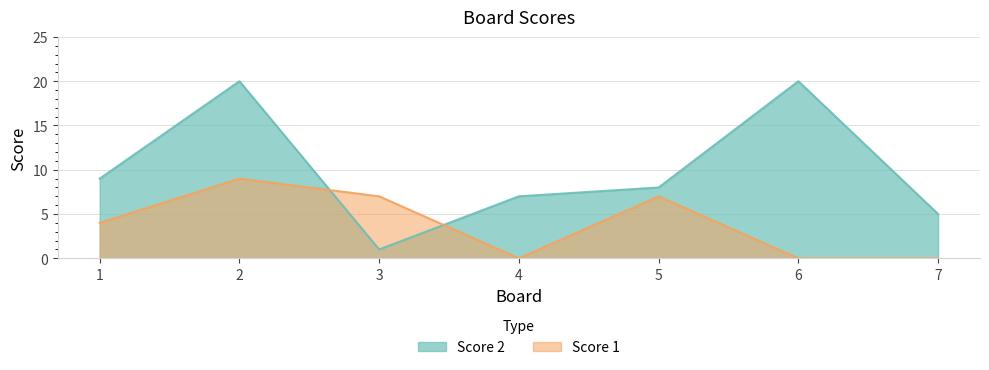

True or false: Score 2 has more than 0 interior local peaks.

True